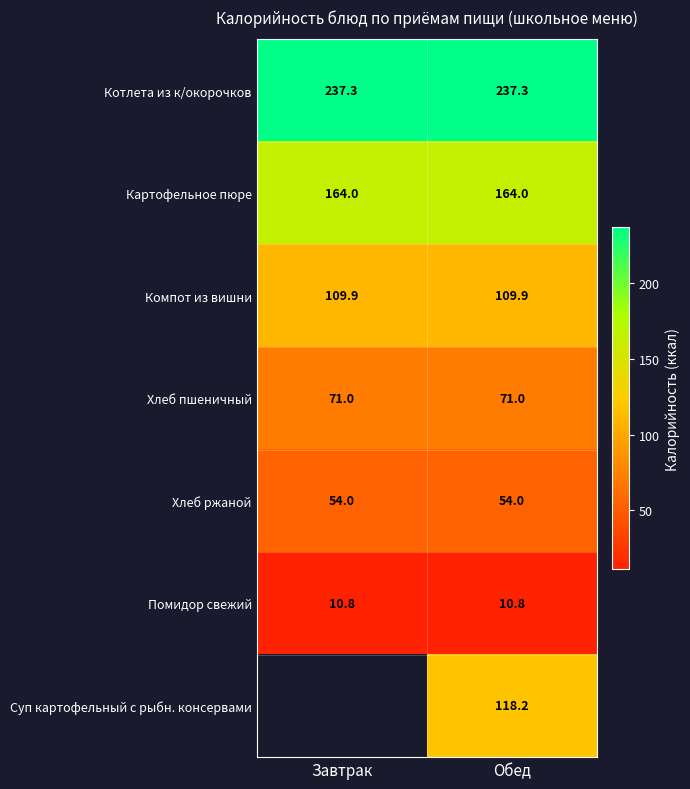

What is the difference between the highest and lowest values at Обед?

226.5